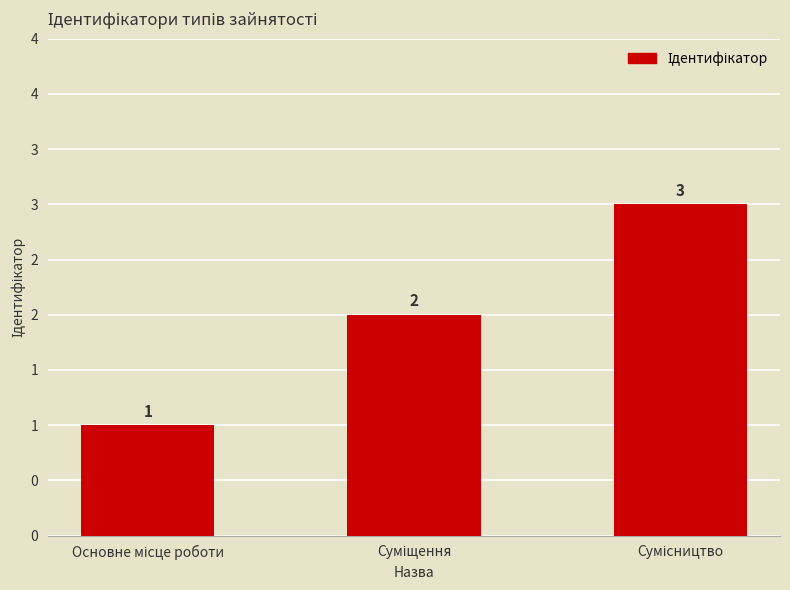

Approximately how many times larger is the value at Суміщення compared to Основне місце роботи?

2.0